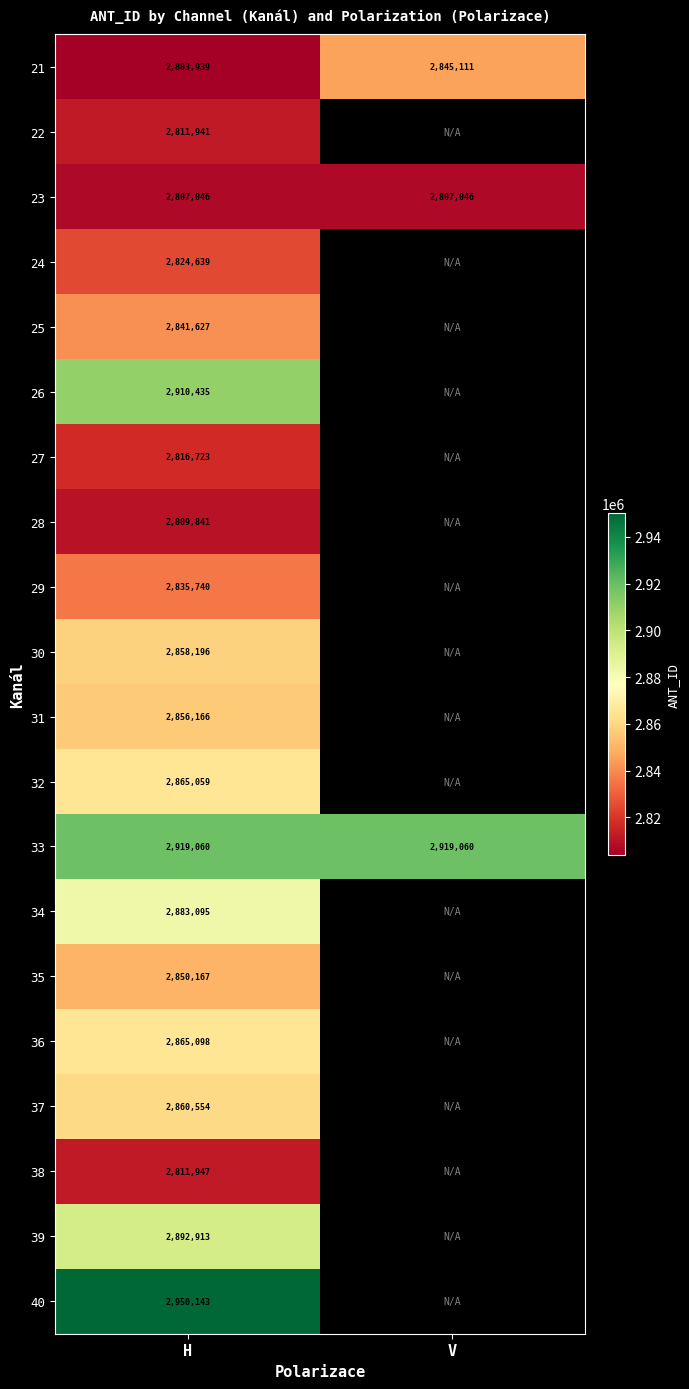

Between V and H, which is larger?

V